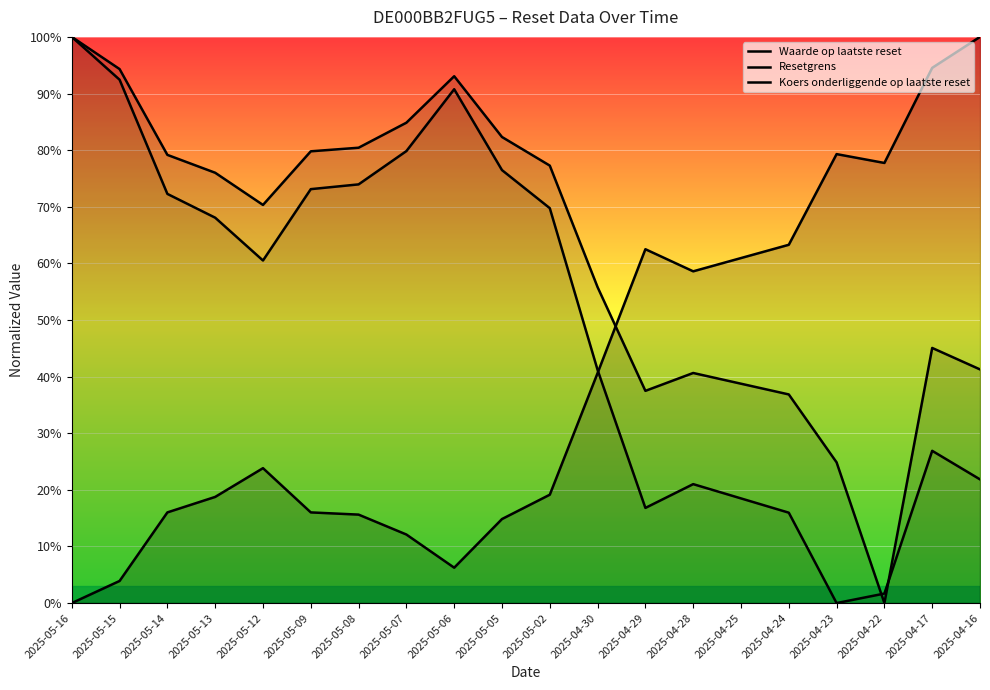

The value of Koers onderliggende op laatste reset at 2025-05-09 is 0.5. True or false?

False